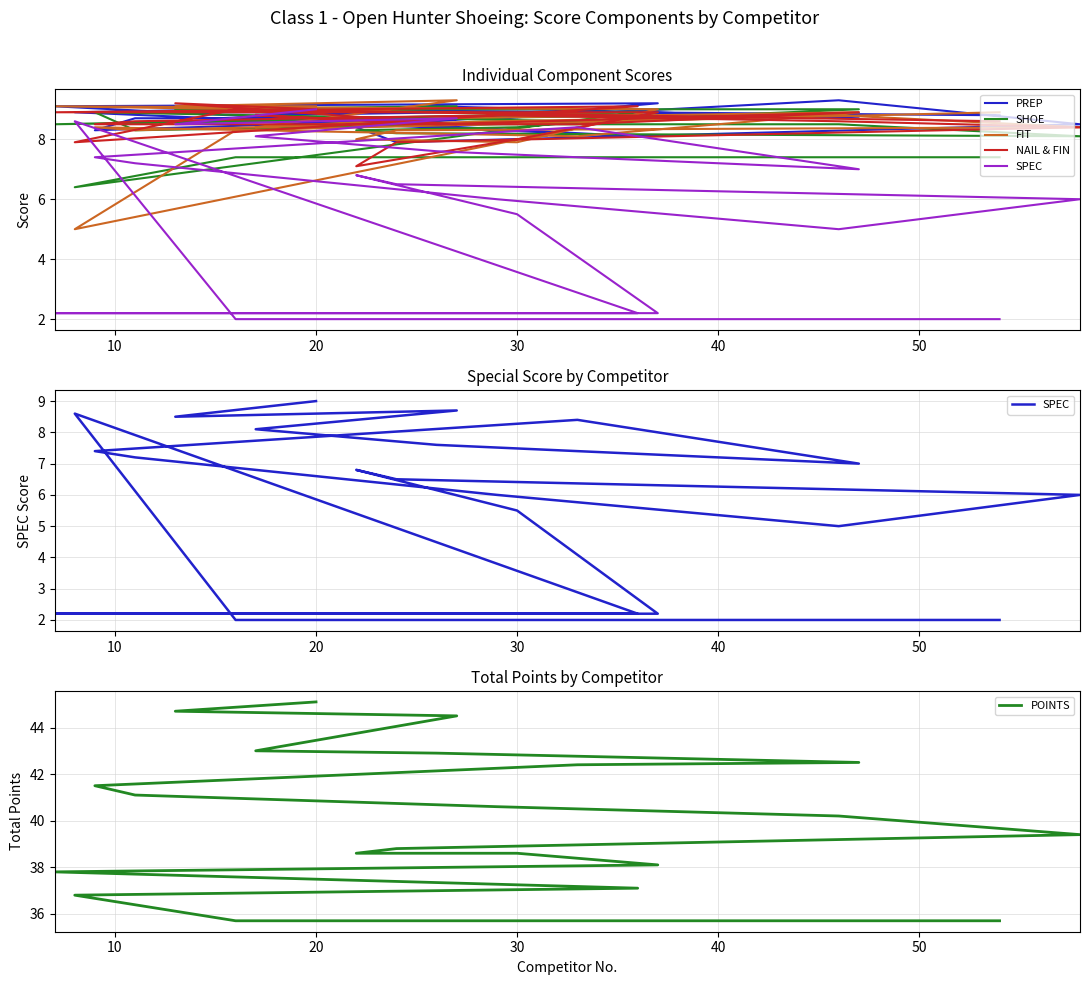

What is the difference between the maximum and minimum values in the SPEC series?

7.0